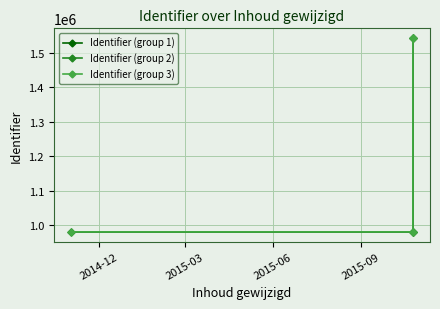

Which has a higher value, 2015-10-25 or 2014-11-02?

2015-10-25